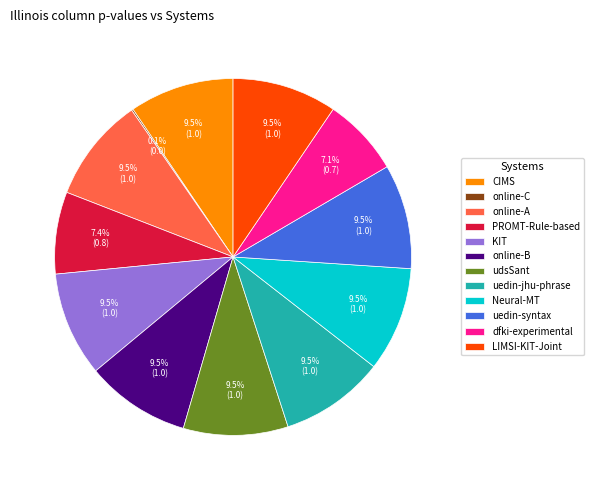

Is there a majority slice in this chart?

No